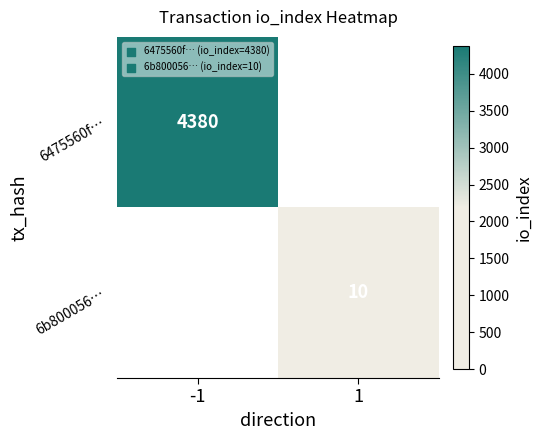

True or false: 6475560f… has a value of 4380 at -1.

True